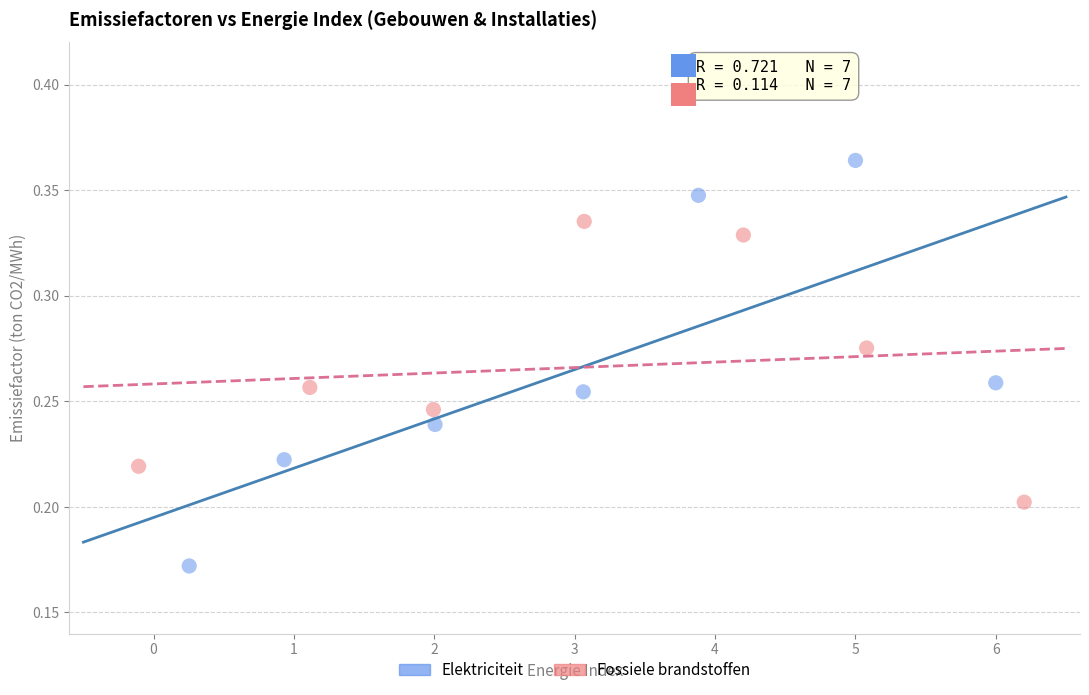

Which series reaches the minimum Y coordinate?

Elektriciteit